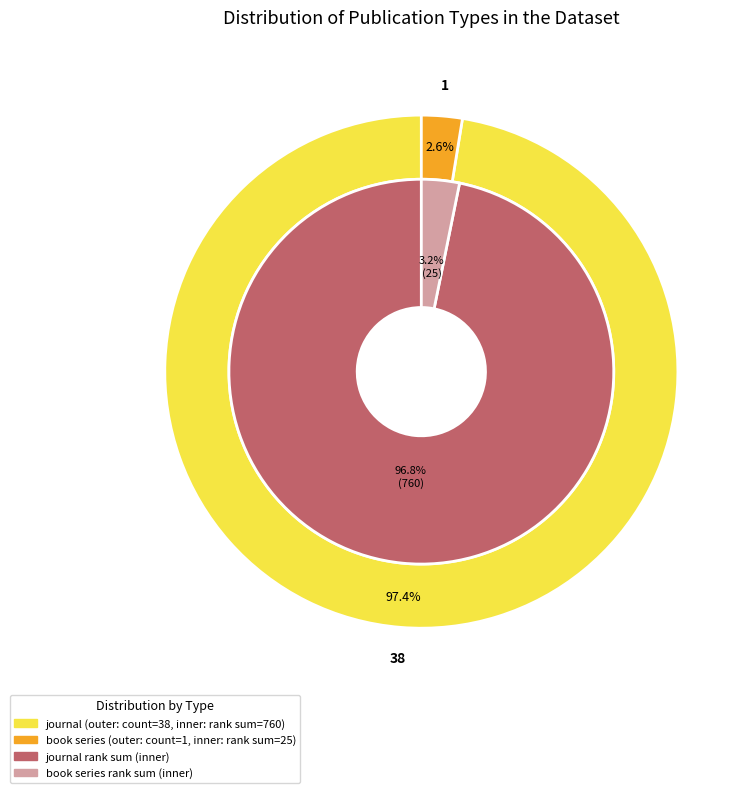

True or false: journal accounts for 85% of the total.

False